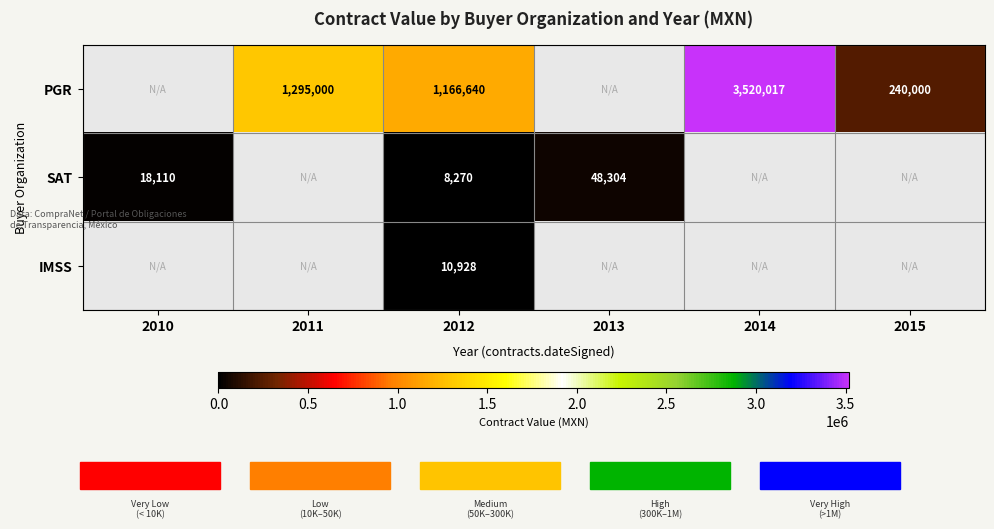

At how many categories does at least one series exceed 2790098?

1